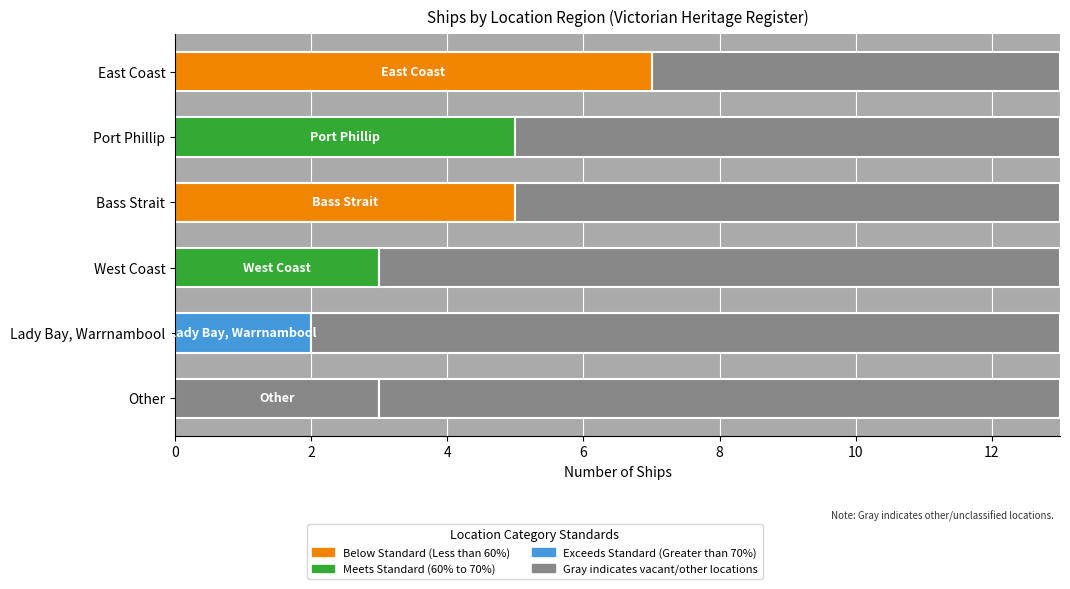

What is the average value?

4